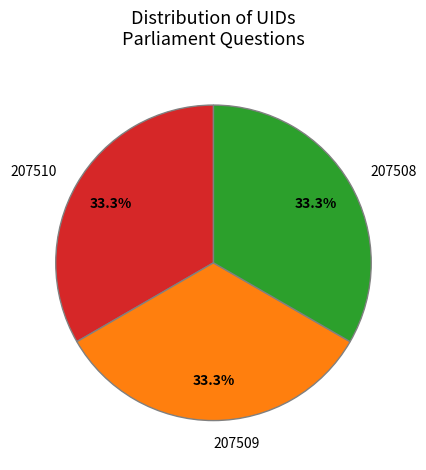

How many slices are in this pie chart?

3